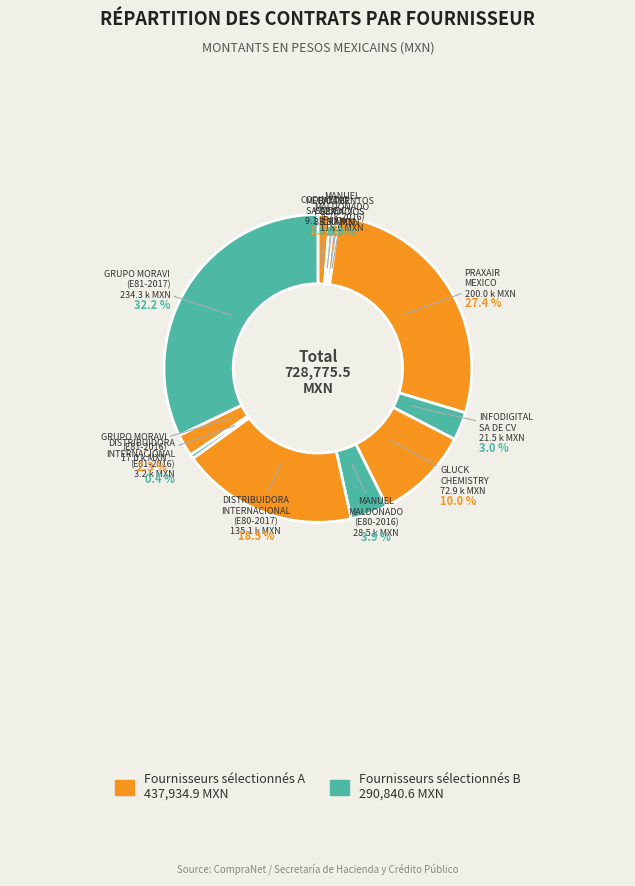

What percentage is the GRUPO MORAVI (E81-2016) slice, to the nearest percent?

2%